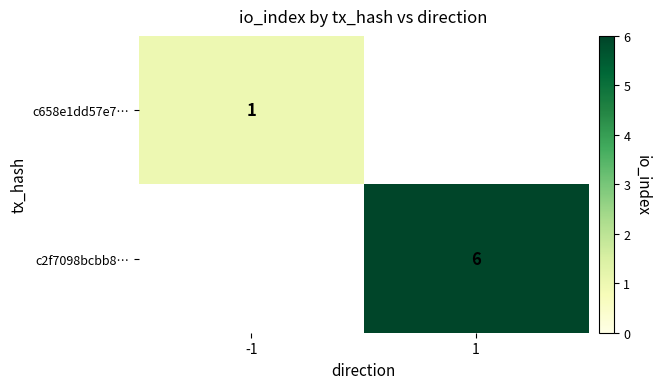

Is it true that c658e1dd57e7… equals 1 at -1?

True